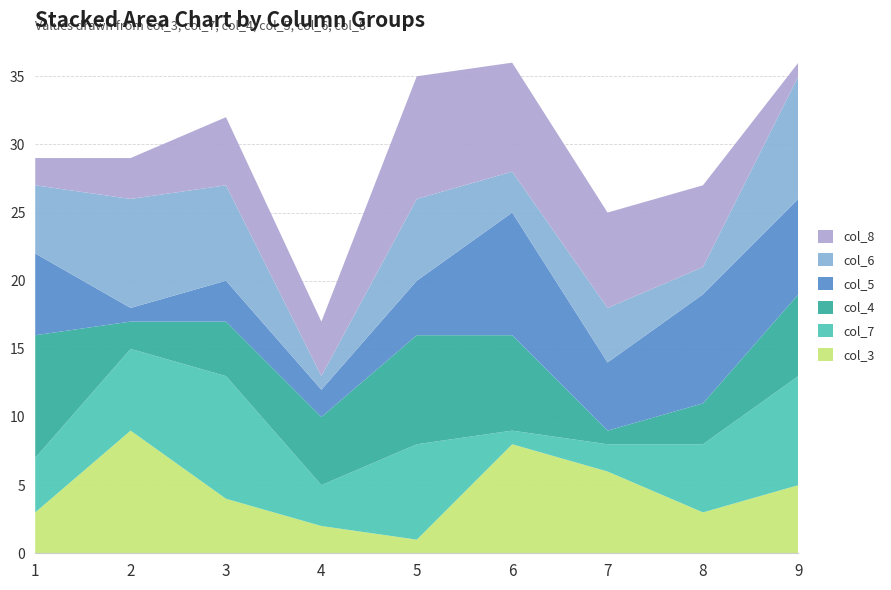

Reading right to left, transcribe all the data shown in this chart.

col_3: 5	3	6	8	1	2	4	9	3
col_7: 8	5	2	1	7	3	9	6	4
col_4: 6	3	1	7	8	5	4	2	9
col_5: 7	8	5	9	4	2	3	1	6
col_6: 9	2	4	3	6	1	7	8	5
col_8: 1	6	7	8	9	4	5	3	2